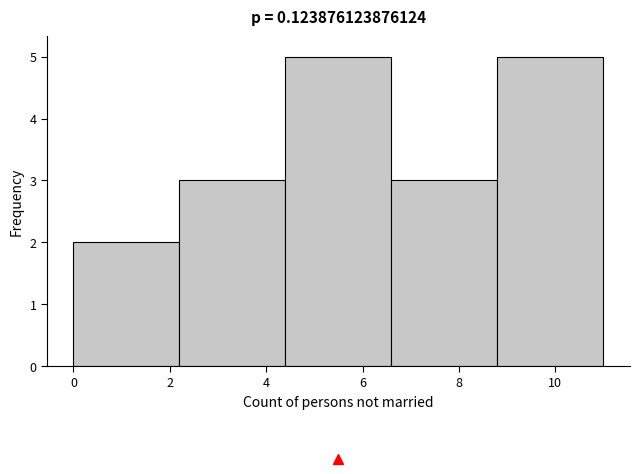

What is the height of the bar covering 0.0 to 2.2 on the x-axis? The values are not printed on the chart, so give them approximately, as read against the axis.

2